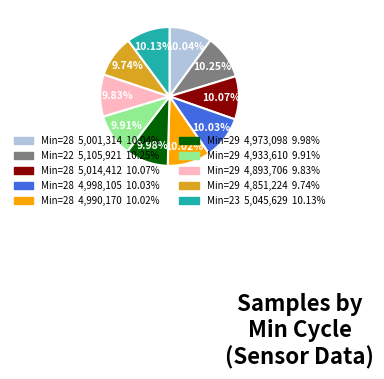

Does any single category account for the majority?

No